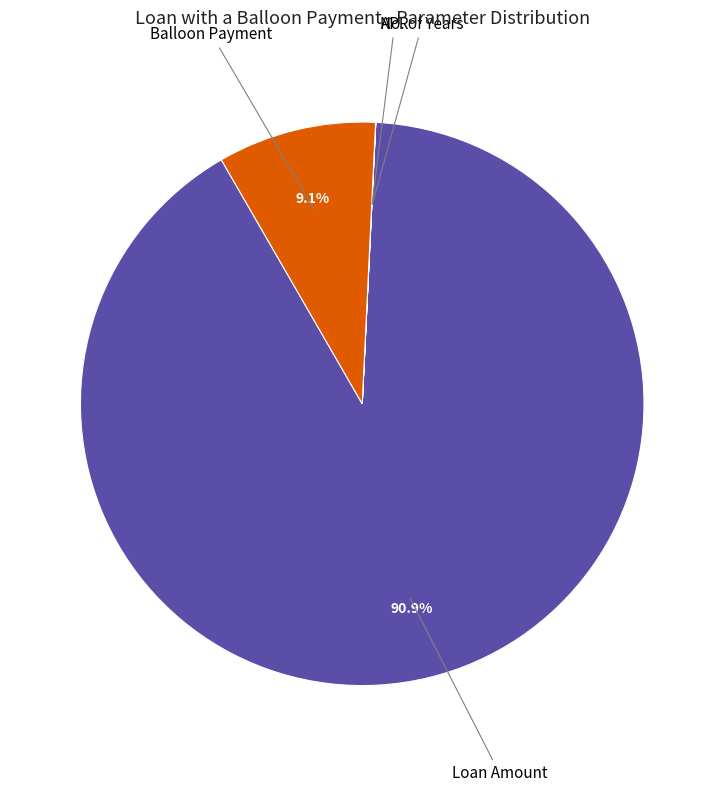

Does Loan Amount represent more than half of the total?

Yes